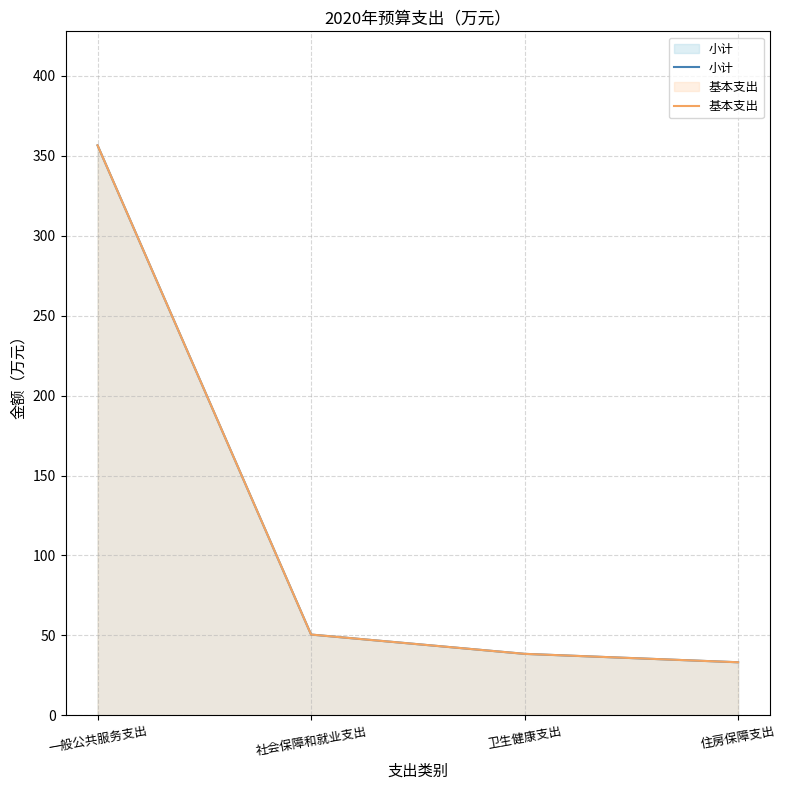

Which series has the largest range (max minus min)?

小计